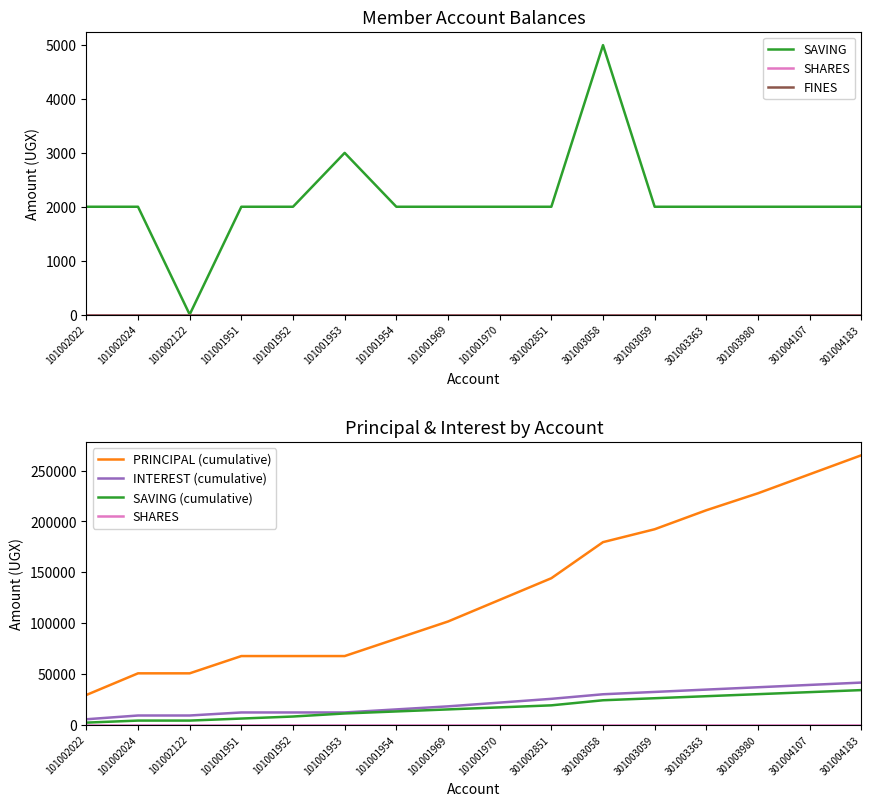

Reading left to right, transcribe all the data shown in this chart.

SAVING: 2000	2000	0	2000	2000	3000	2000	2000	2000	2000	5000	2000	2000	2000	2000	2000
SHARES: 0	0	0	0	0	0	0	0	0	0	0	0	0	0	0	0
FINES: 0	0	0	0	0	0	0	0	0	0	0	0	0	0	0	0
PRINCIPAL (cumulative): 29200	50500	50500	67500	67500	67500	84500	101500	122800	144100	179600	192300	211000	227700	246400	265100
INTEREST (cumulative): 5300	9000	9000	12000	12000	12000	15000	18000	21700	25400	29900	32200	34500	36800	39100	41400
SAVING (cumulative): 2000	4000	4000	6000	8000	11000	13000	15000	17000	19000	24000	26000	28000	30000	32000	34000